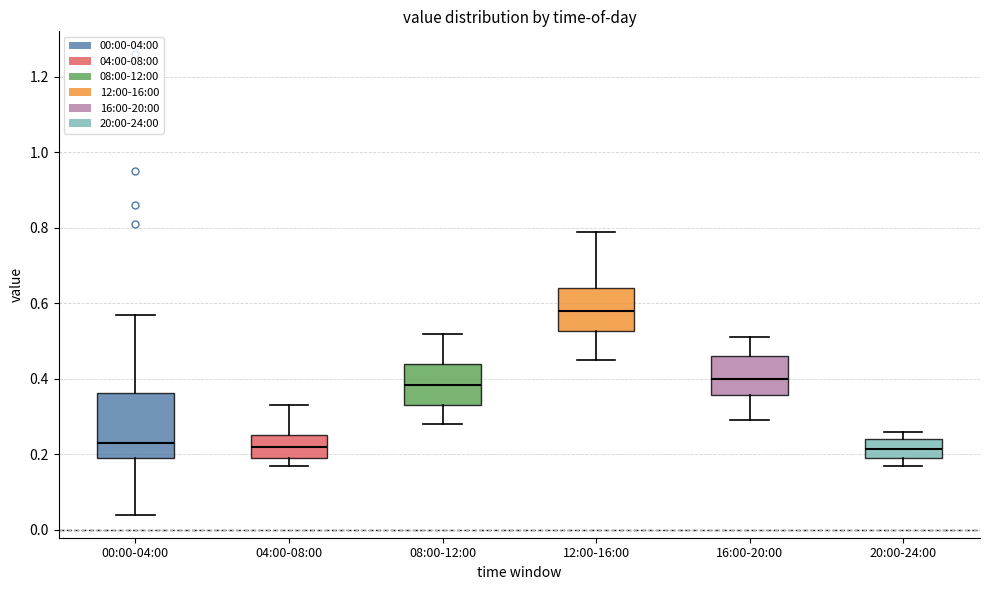

Where is the lower edge of the box for 20:00-24:00 on the y-axis? The values are not printed on the chart, so give them approximately, as read against the axis.

0.20